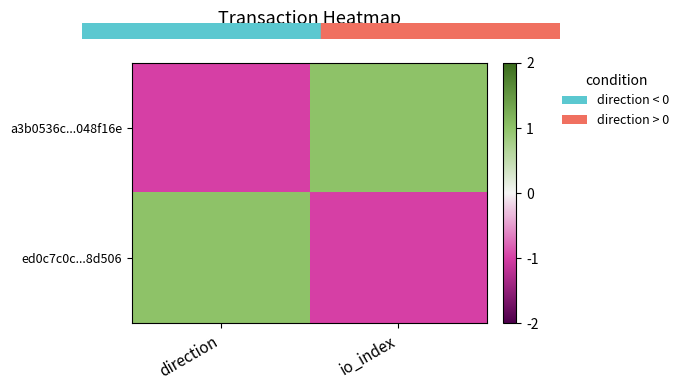

Which series changed the most between direction and io_index?

a3b0536c...048f16e